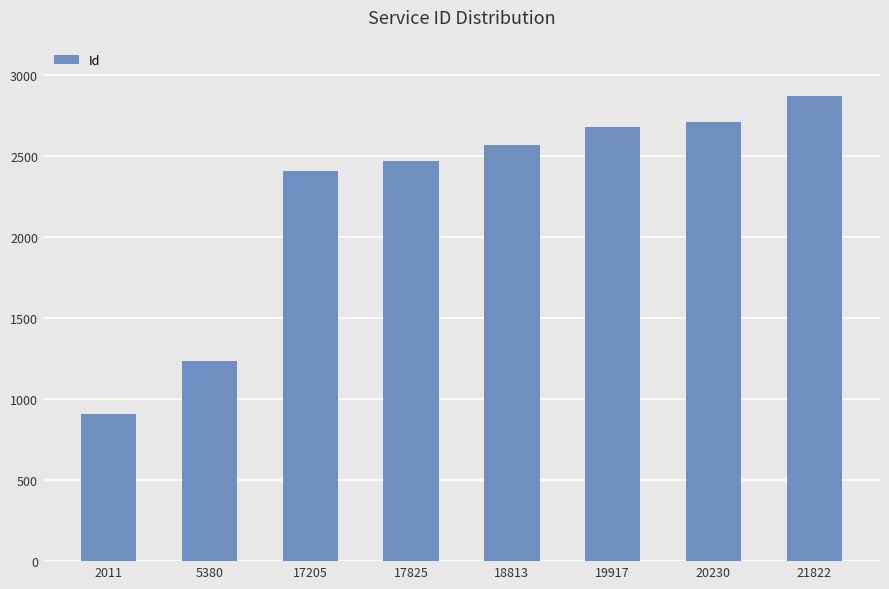

Where is the data nearest to the value 1887?

17205